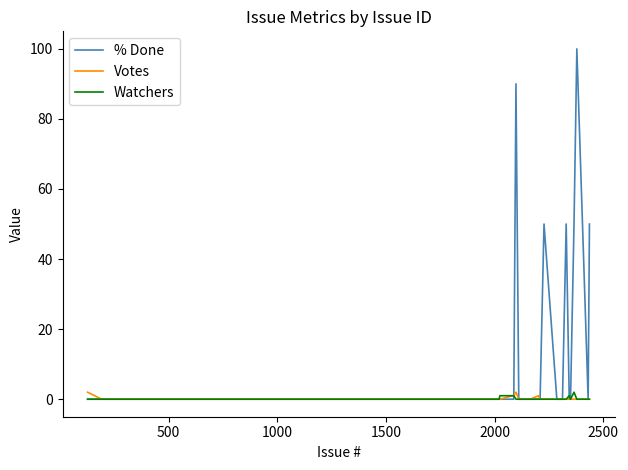

Reading right to left, what are all the values shown in this chart?

% Done: 50	0	100	50	0	0	0	50	0	0	0	0	0	50	0	0	0	0	0	90	0	0	0	0	0	0	0	0	0	0	0	0	0	0	0	0	0
Votes: 0	0	0	0	0	0	0	0	0	0	0	0	0	0	0	1	0	0	0	2	1	1	0	0	0	0	0	0	0	0	0	0	0	0	0	0	2
Watchers: 0	0	0	2	0	0	1	0	0	0	0	0	0	0	0	0	0	0	0	0	1	1	1	0	0	0	0	0	0	0	0	0	0	0	0	0	0